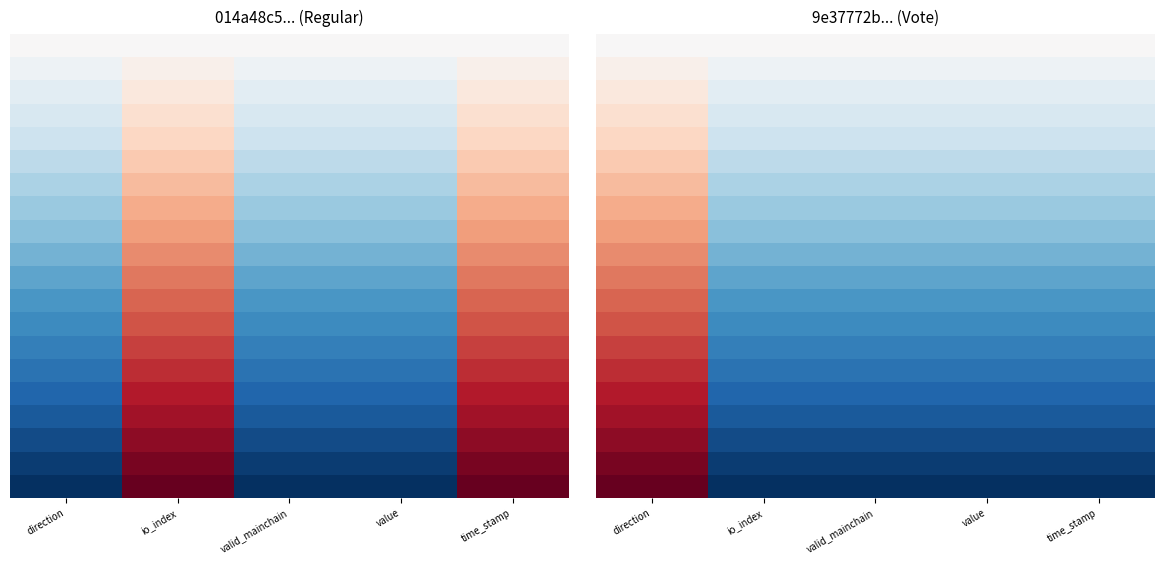

Which category has the highest value across all series?

direction